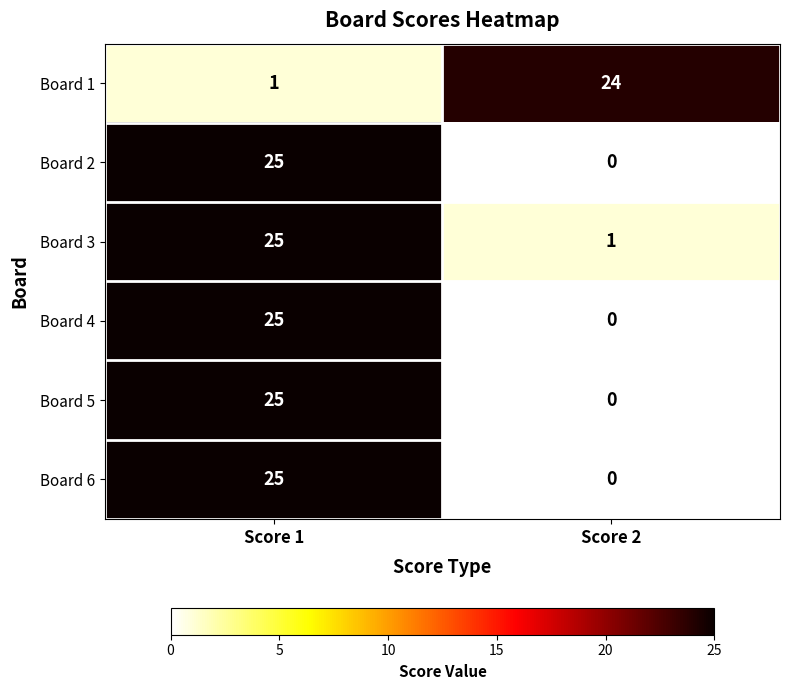

At which category is the sum across all series the highest?

Score 1